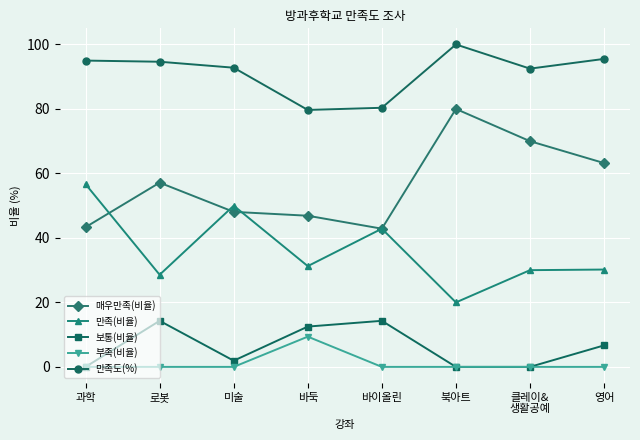

Does the chart have visible grid lines?

Yes